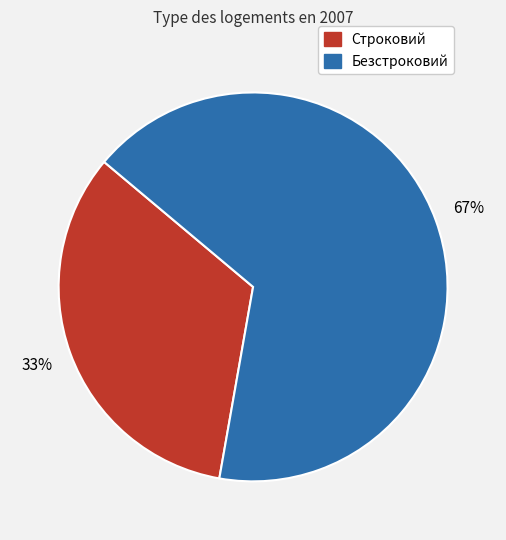

Which slice represents more than half of the pie?

Безстроковий